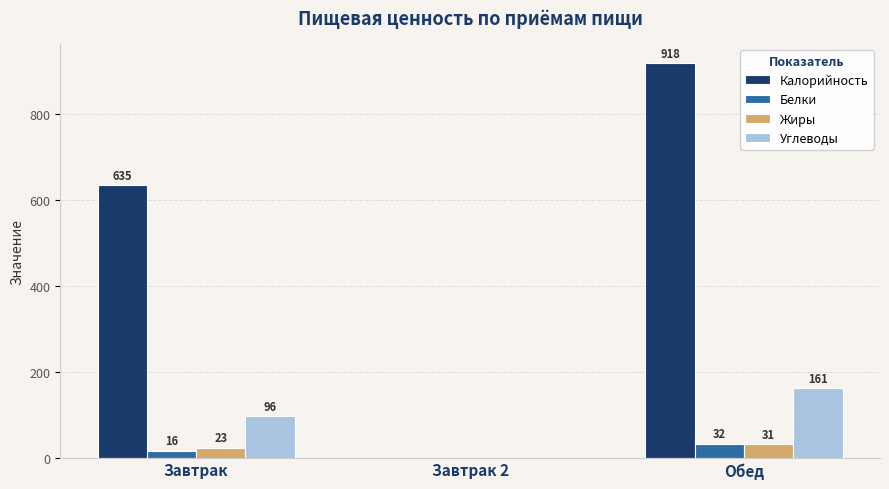

What is the average value of the Калорийность series?

518